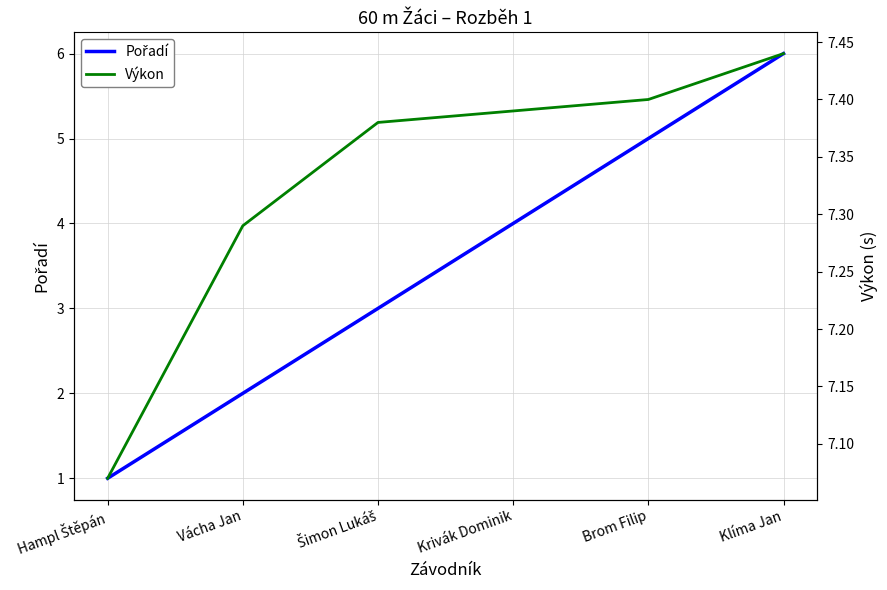

What is the minimum value shown in the chart?

1.0